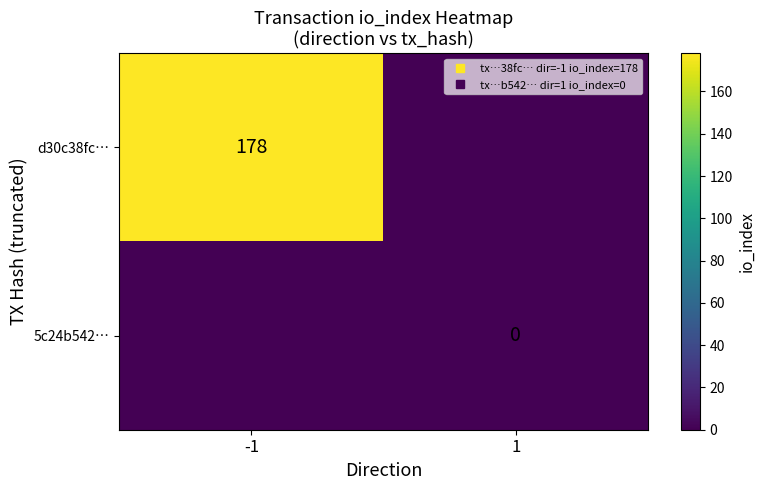

Where is 5c24b542… nearest to the value 0?

1